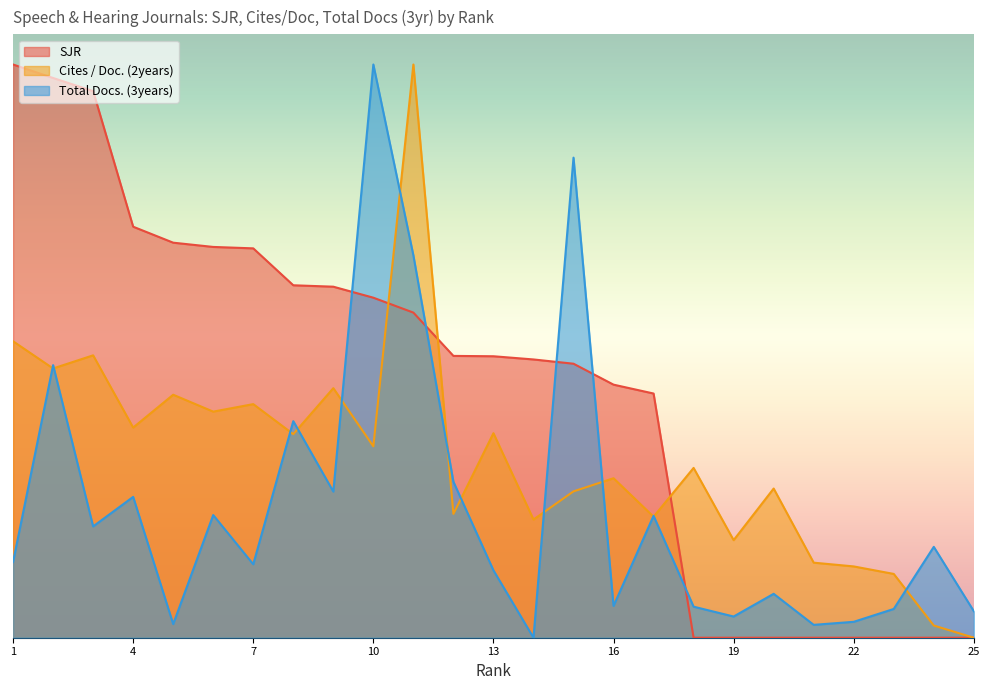

What is the difference between the maximum and minimum values in the SJR series?

9.5